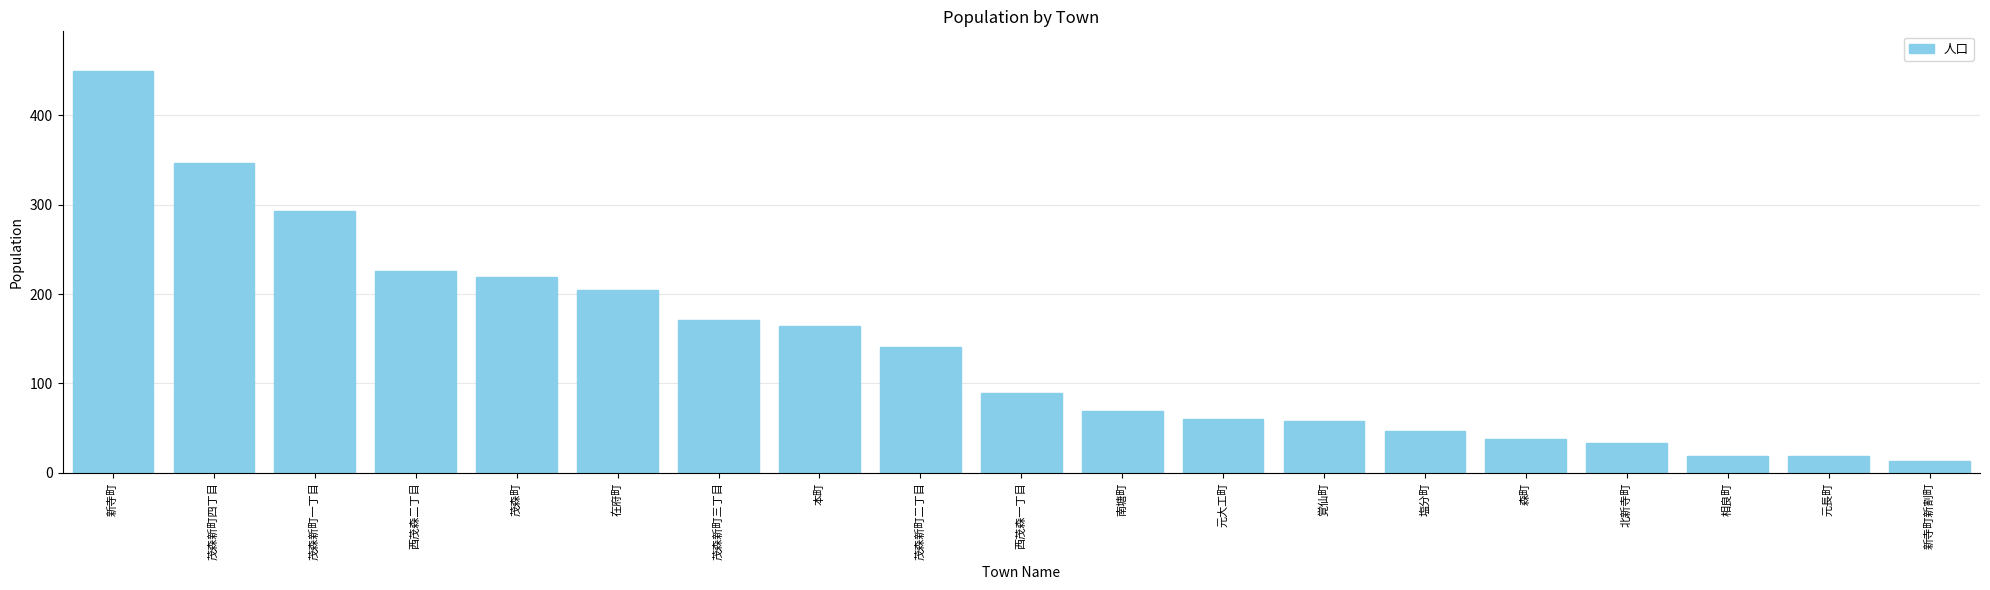

How many bars are there in total?

19